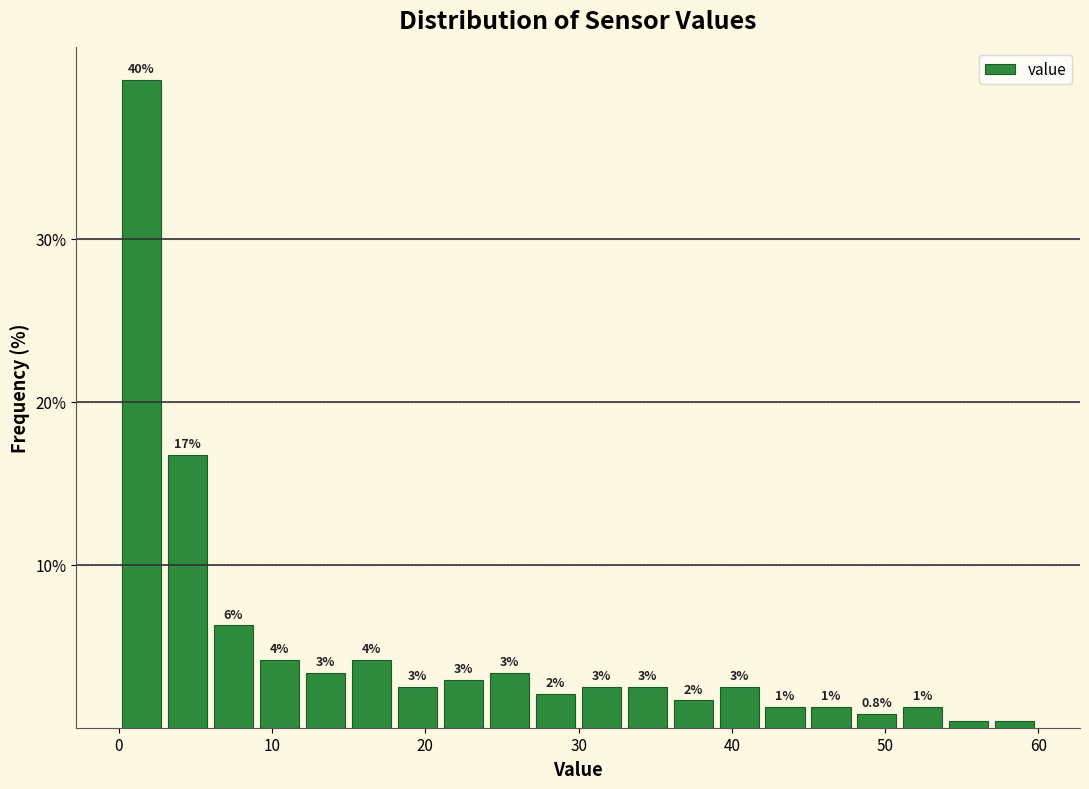

Read against the x-axis, roughly where is the centre of the tallest bar?

1